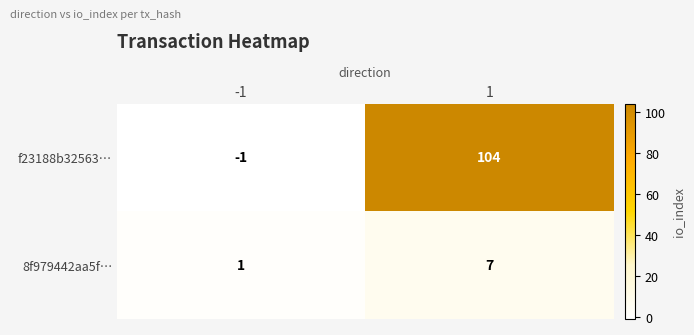

What is the minimum value shown in the chart?

-1